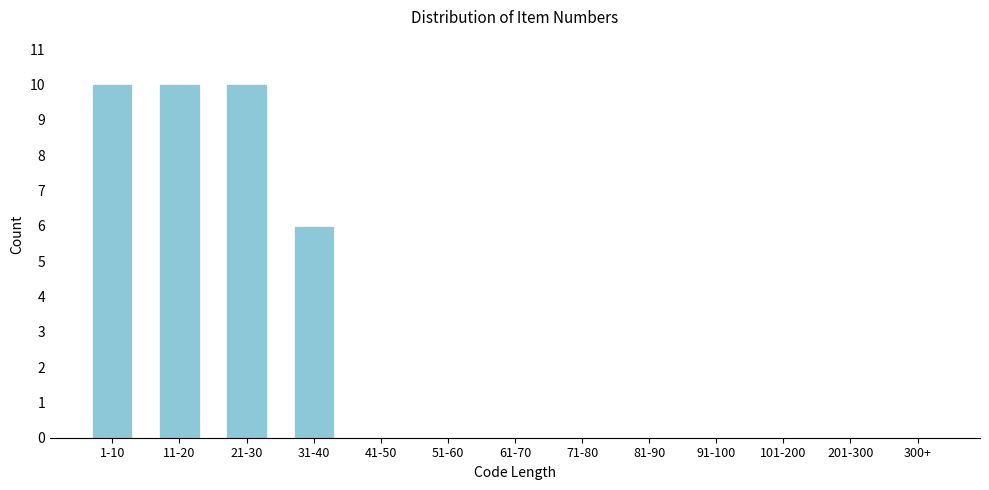

Reading left to right, extract all data points from this chart.

1-10=10	11-20=10	21-30=10	31-40=6	41-50=0	51-60=0	61-70=0	71-80=0	81-90=0	91-100=0	101-200=0	201-300=0	300+=0